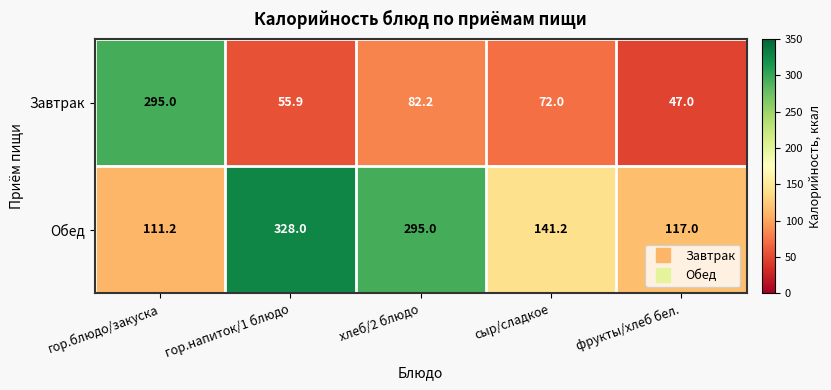

The Обед series shows 158.7 at гор.блюдо/закуска. True or false?

False